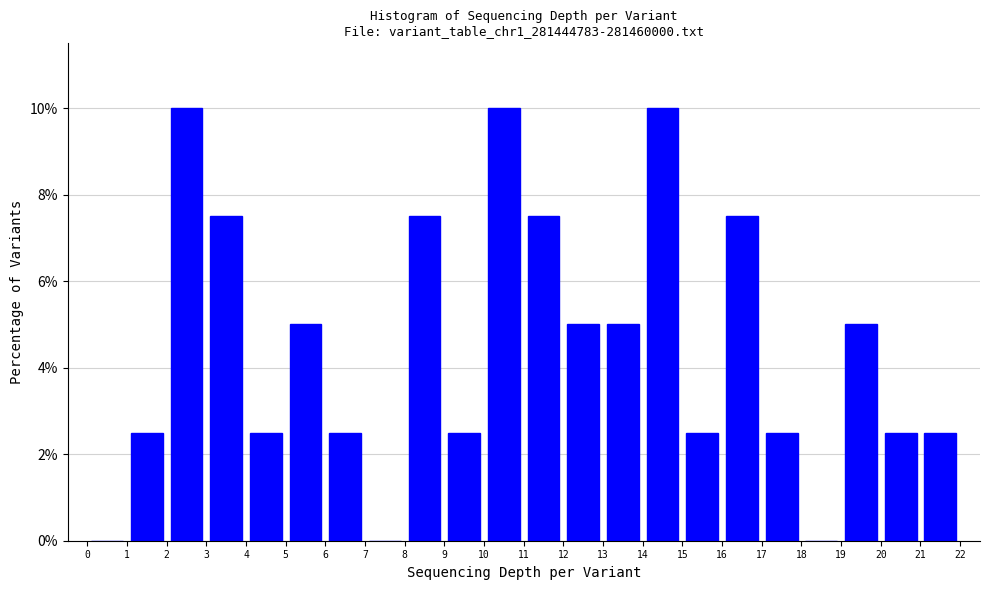

Reading left to right, transcribe this chart: for each bar, give the range it covers on the x-axis and its height. The values are not printed on the chart, so give them approximately, as read against the axis.

0 to 1: 0
1 to 2: 2.6
2 to 3: 10.0
3 to 4: 7.6
4 to 5: 2.6
5 to 6: 5.0
6 to 7: 2.6
7 to 8: 0
8 to 9: 7.6
9 to 10: 2.6
10 to 11: 10.0
11 to 12: 7.6
12 to 13: 5.0
13 to 14: 5.0
14 to 15: 10.0
15 to 16: 2.6
16 to 17: 7.6
17 to 18: 2.6
18 to 19: 0
19 to 20: 5.0
20 to 21: 2.6
21 to 22: 2.6